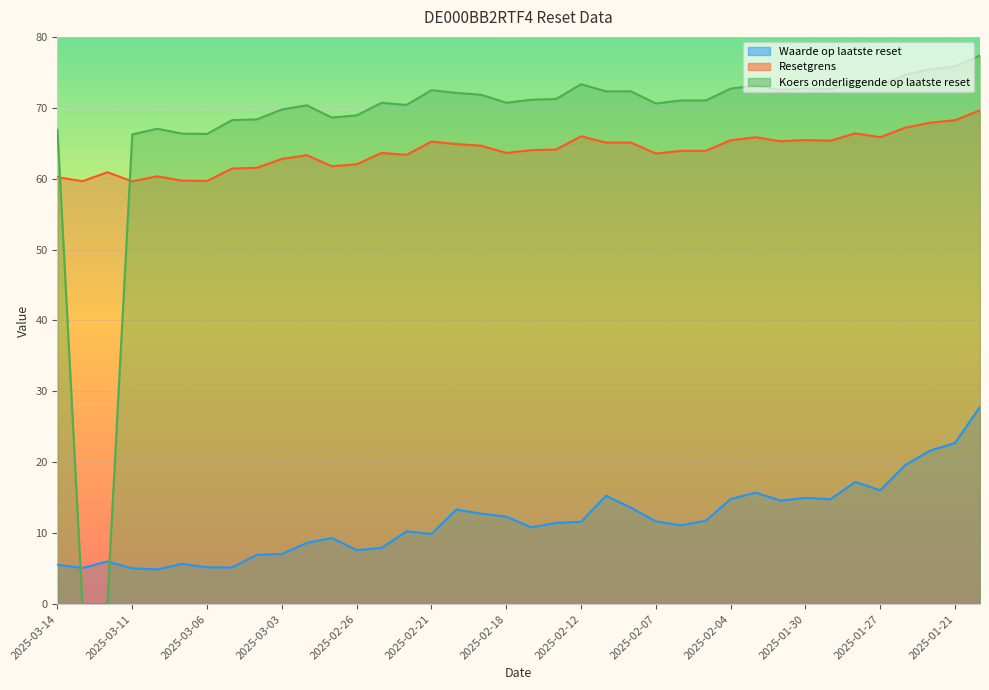

What is the minimum value for Waarde op laatste reset?

4.9